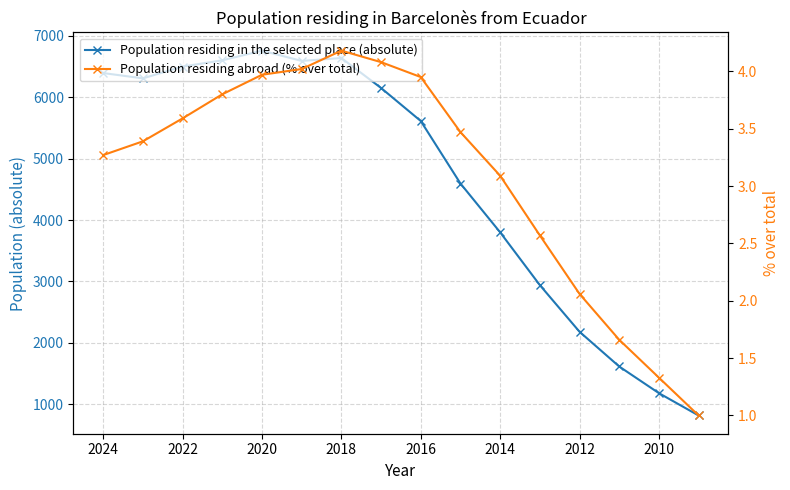

Rank the series at 2020 from highest to lowest value.

Population residing in the selected place (absolute), Population residing abroad (% over total)